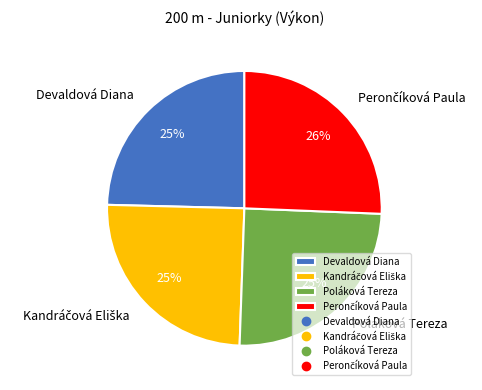

True or false: Poláková Tereza accounts for 30% of the total.

False